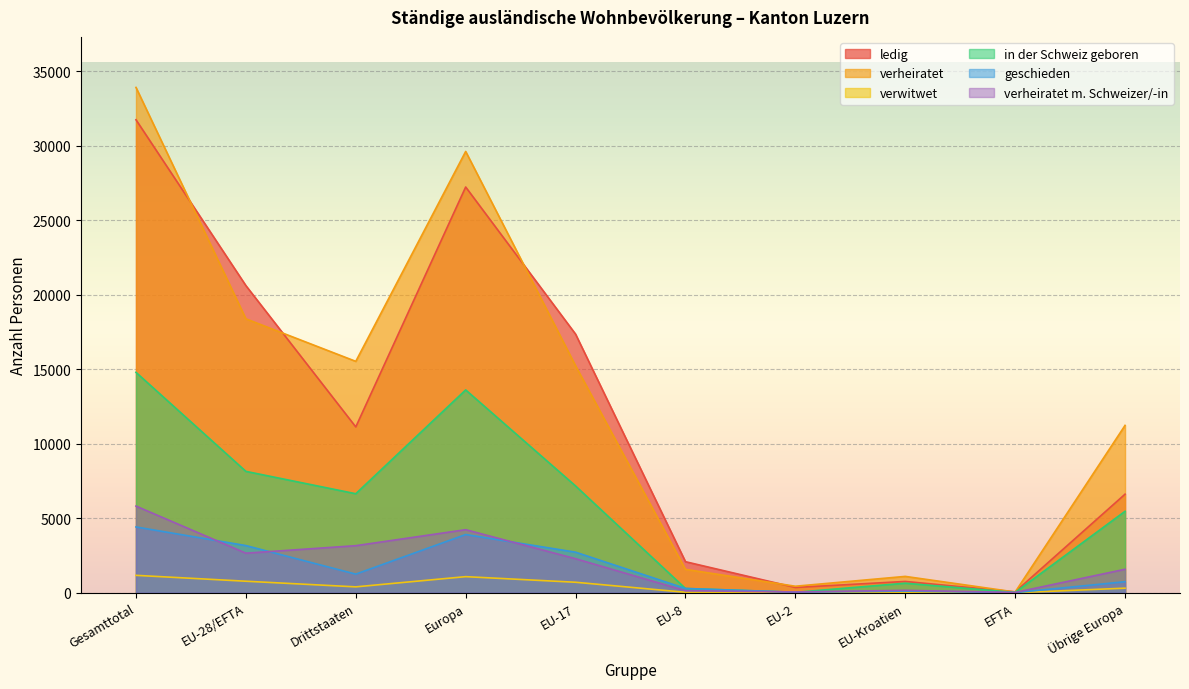

Where is verwitwet nearest to the value 584?

EU-17